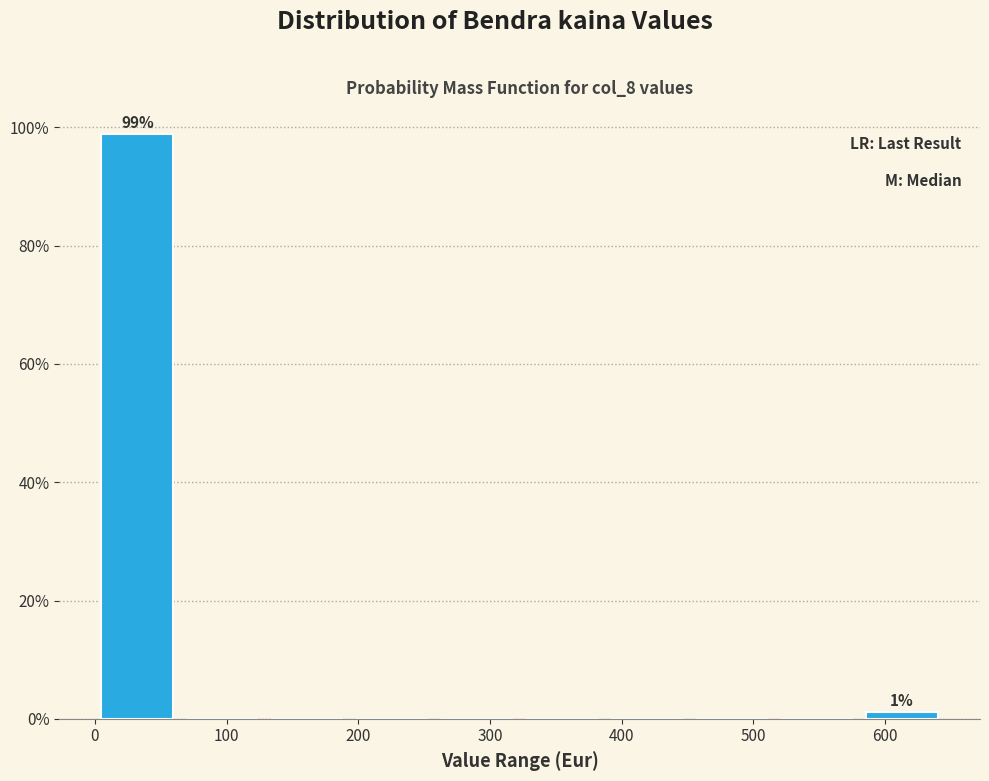

Which range on the x-axis has the tallest bar?

0 to 60